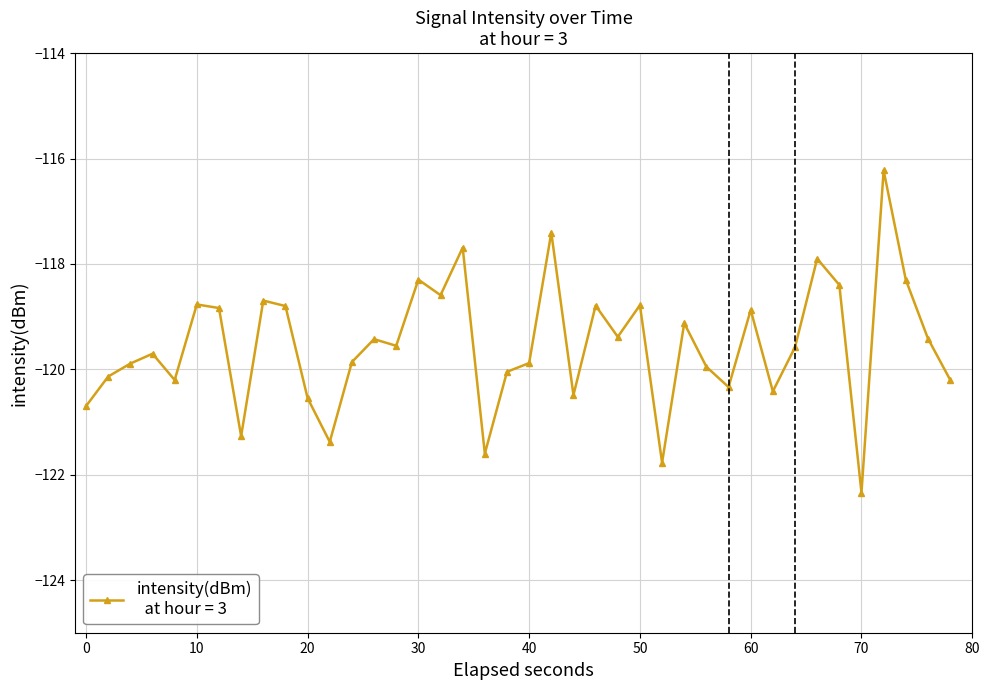

What is the average value?

-119.5